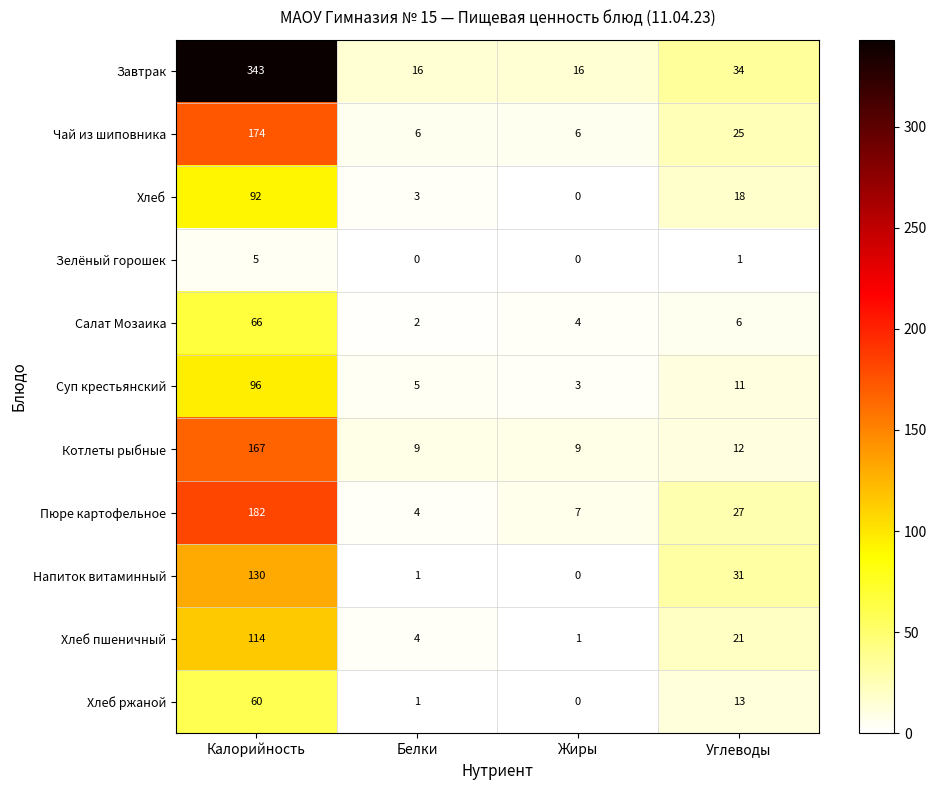

Which series has the largest total across all categories?

Завтрак